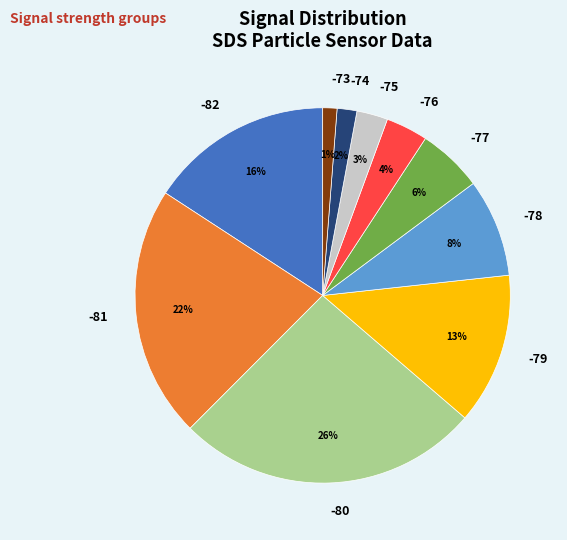

Which slice is the largest?

-80